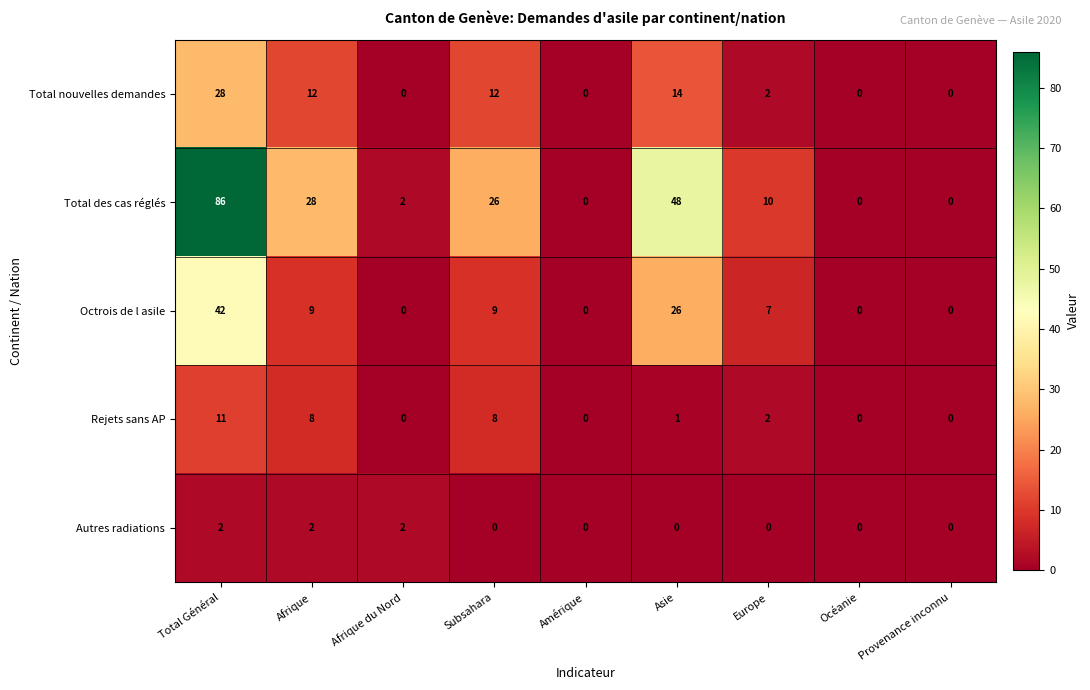

Count the number of data series in this chart.

5